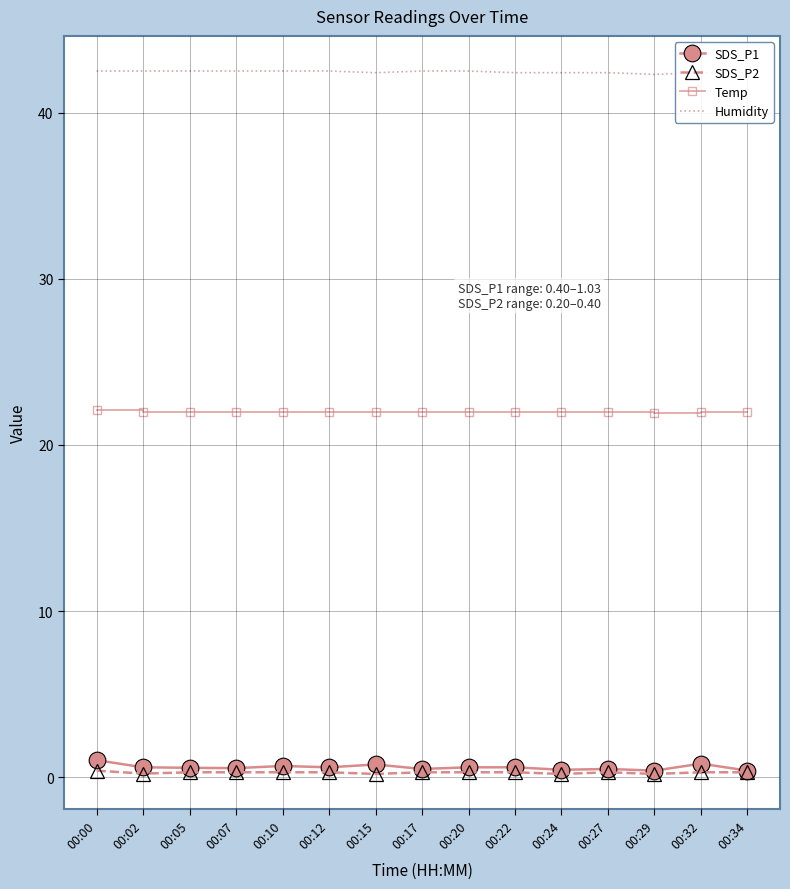

True or false: SDS_P1 and Temp cross at least once.

False